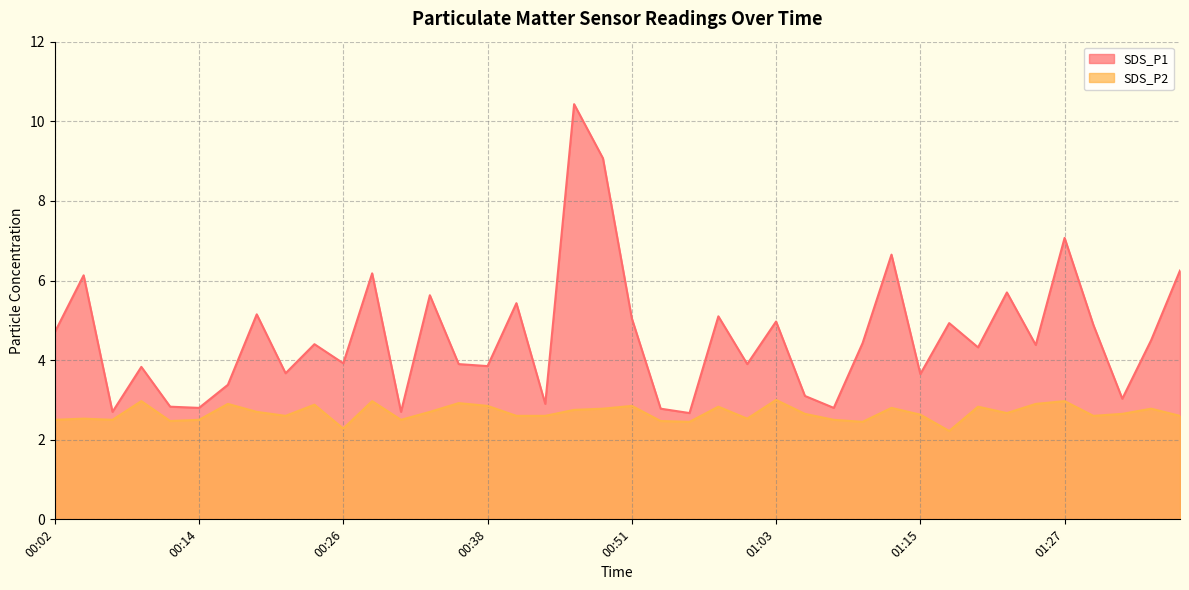

What is the smallest value displayed?

2.2